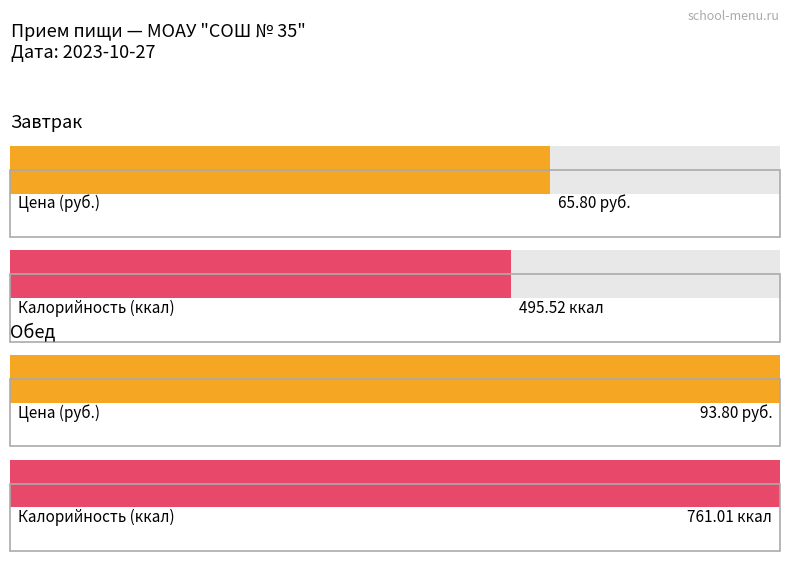

How many data points does each series have?

2